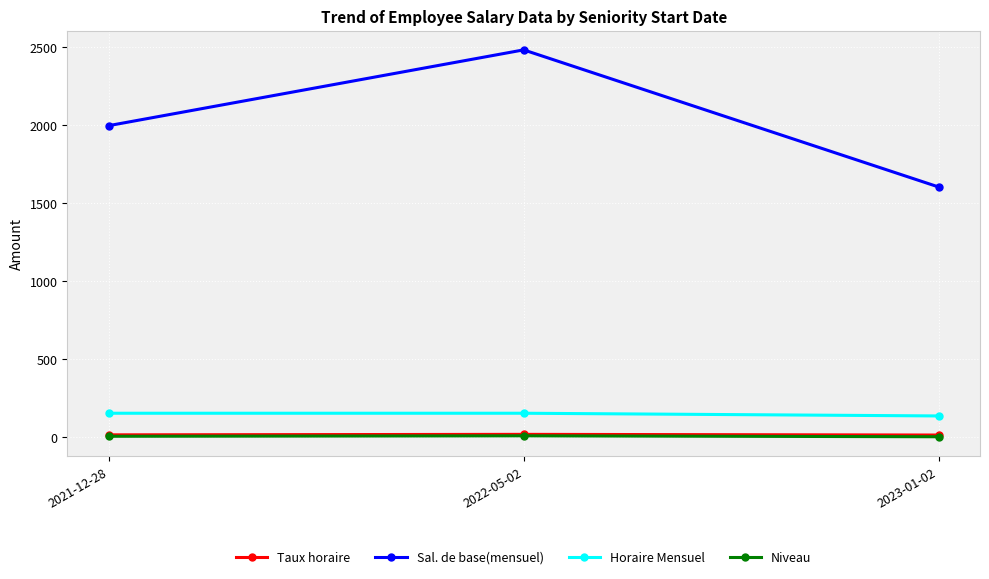

What is the value of the Horaire Mensuel point at the 2nd from the left?

151.7